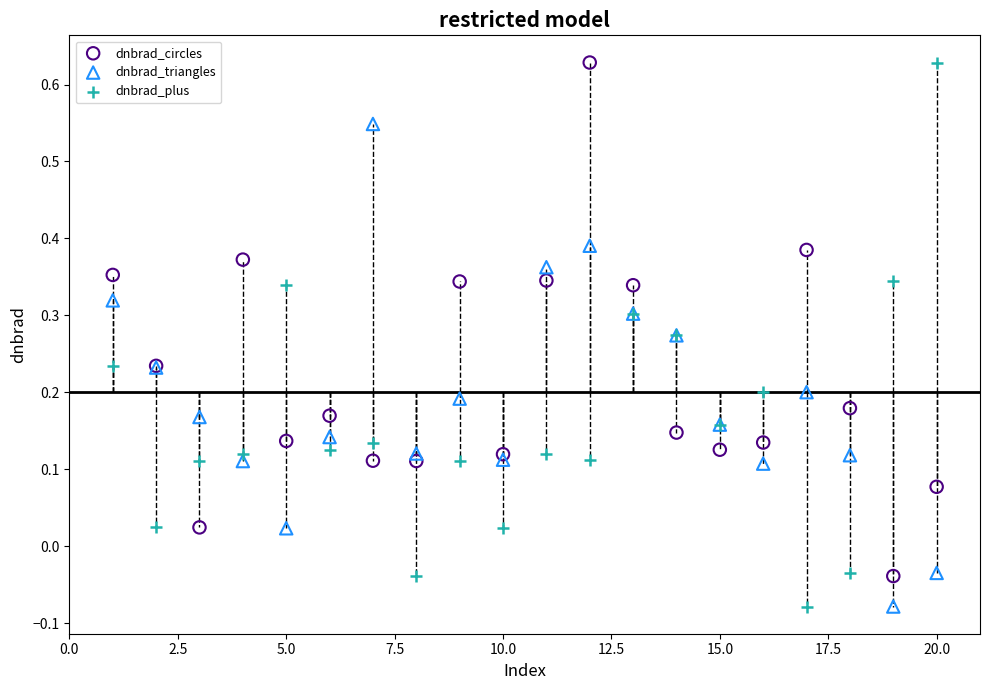

Which series has the widest spread of Y values?

dnbrad_plus